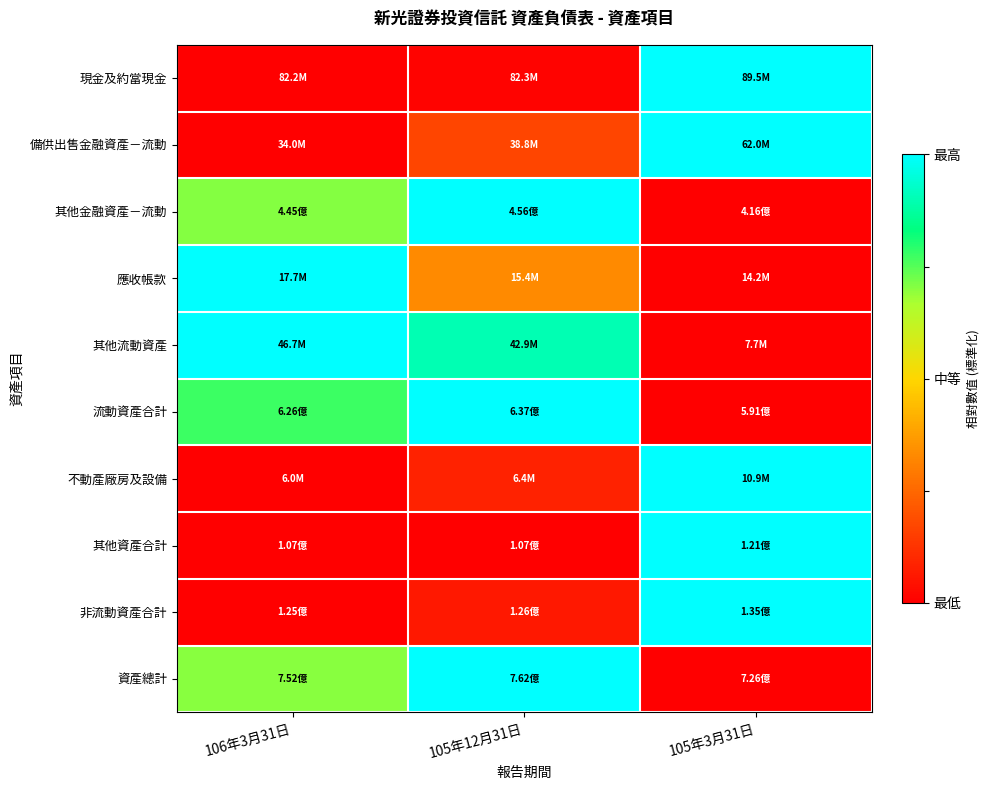

Count the number of data series in this chart.

10